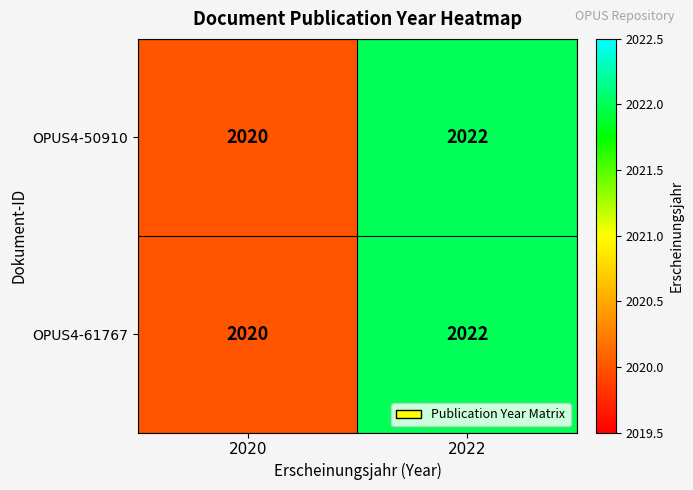

What is the sum of all OPUS4-50910 values?

4042